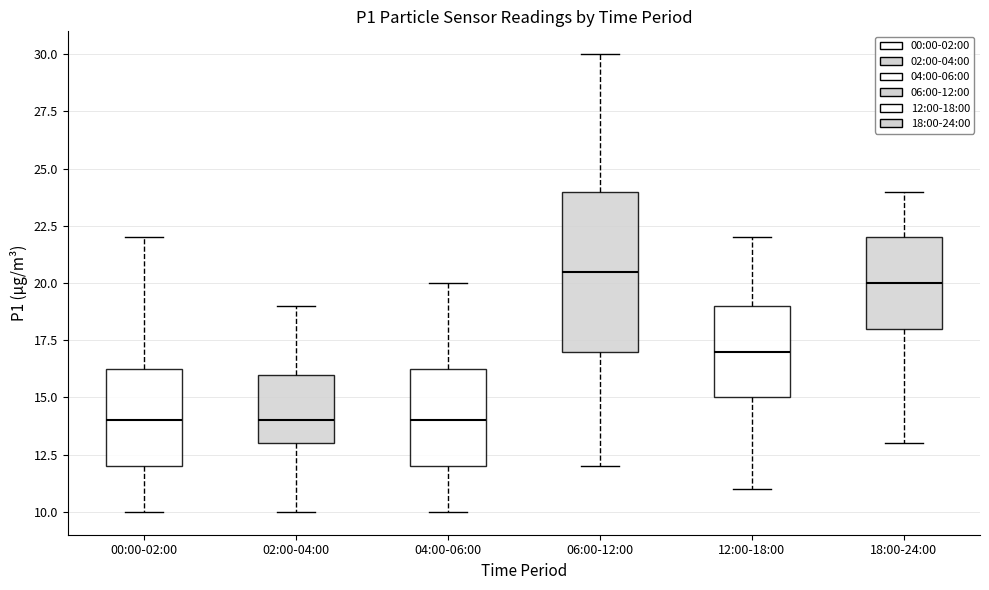

Reading left to right, transcribe this box plot: for each box, give where its median line is, the range the box spans, and where its two whiskers end, as read against the y-axis. The values are not printed on the chart, so give them approximately, as read against the axis.

00:00-02:00: median 14.0, box 12.0 to 16.5, whiskers 10.0 to 22.0
02:00-04:00: median 14.0, box 13.0 to 16.0, whiskers 10.0 to 19.0
04:00-06:00: median 14.0, box 12.0 to 16.5, whiskers 10.0 to 20.0
06:00-12:00: median 20.5, box 17.0 to 24.0, whiskers 12.0 to 30.0
12:00-18:00: median 17.0, box 15.0 to 19.0, whiskers 11.0 to 22.0
18:00-24:00: median 20.0, box 18.0 to 22.0, whiskers 13.0 to 24.0